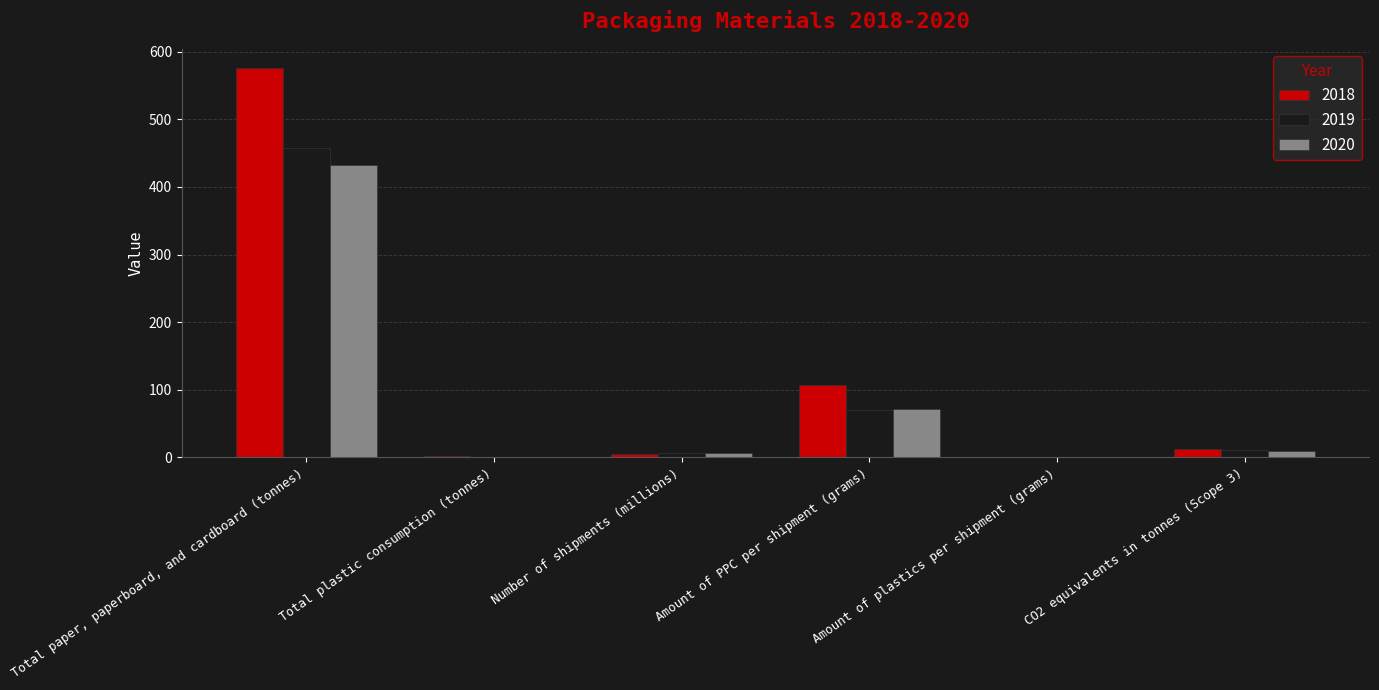

At which category does the chart reach its peak across all series?

Total paper, paperboard, and cardboard (tonnes)